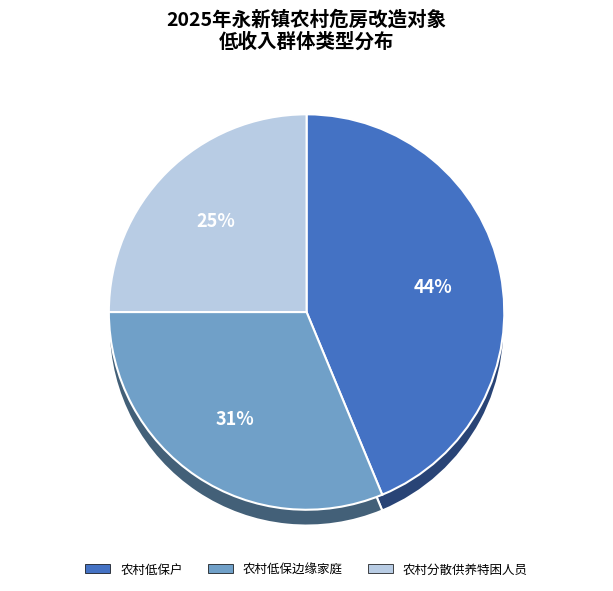

Which category has the smallest portion of the pie?

农村分散供养特困人员